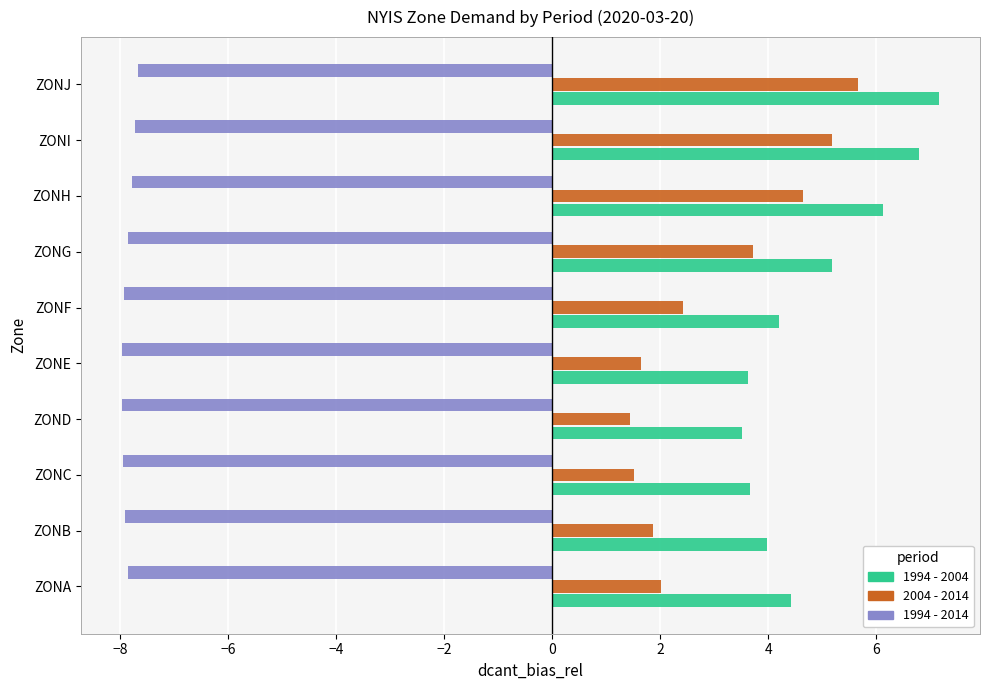

What is the sum of all 1994 - 2014 values?

-78.7